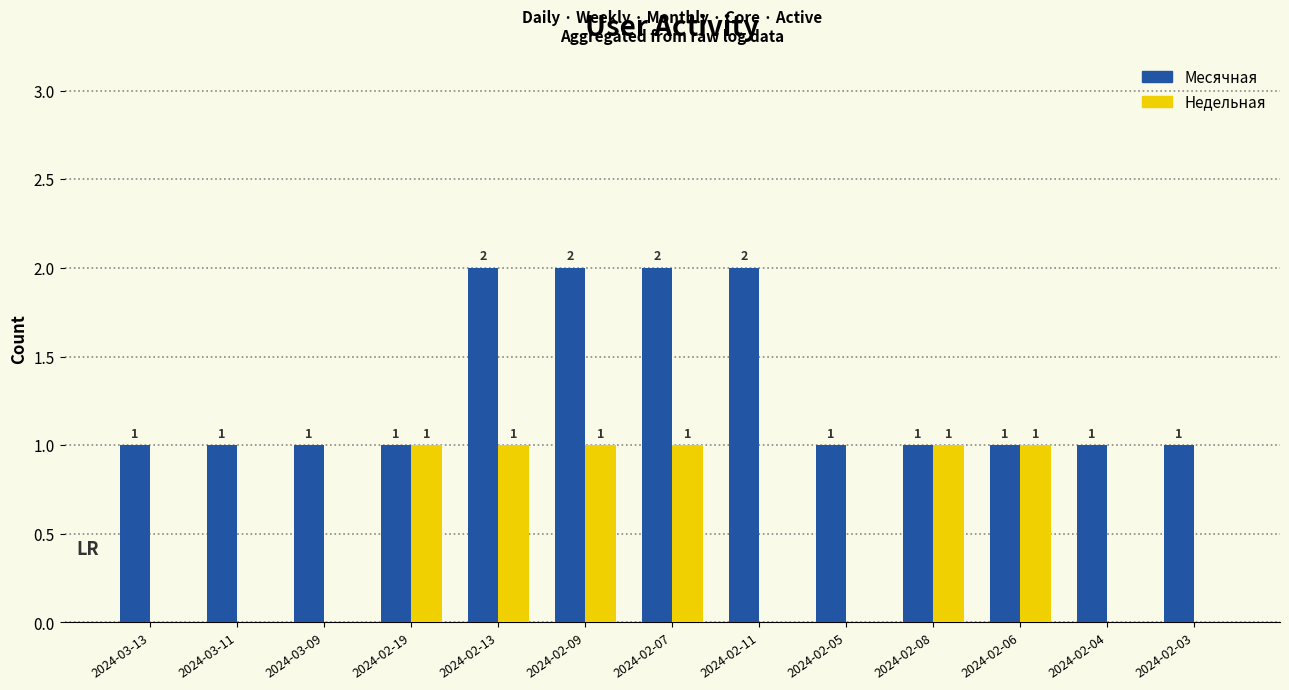

How many data points in Недельная are above 0?

6